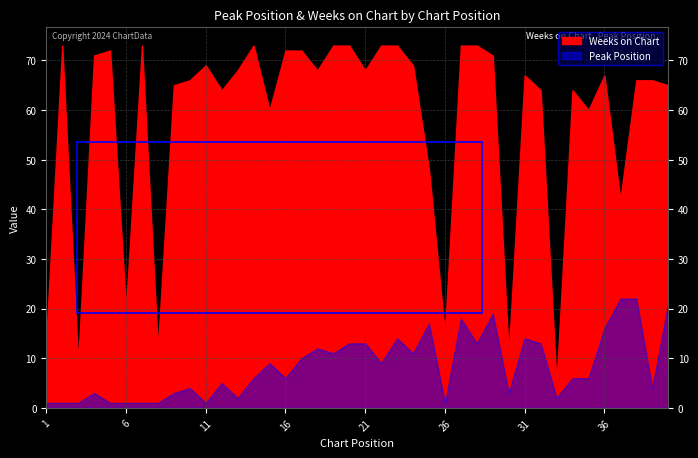

What is the average value of the Weeks on Chart series?

58